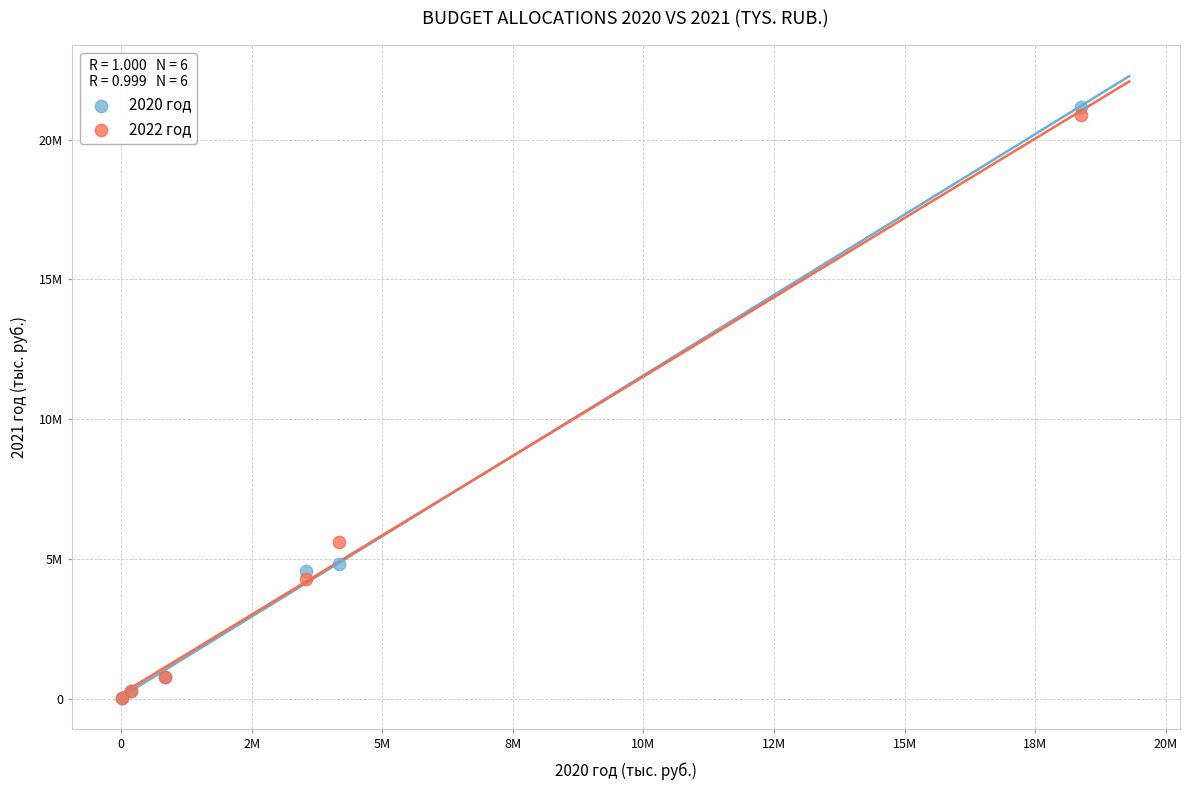

What are all the series names shown in the legend?

2020 год, 2022 год